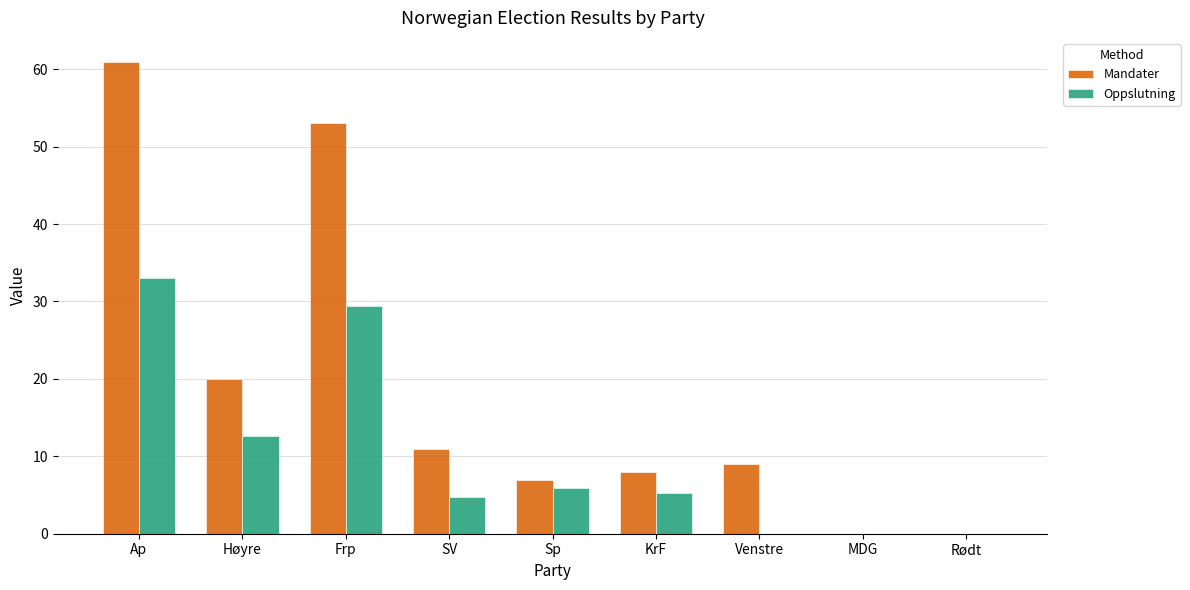

Reading left to right, list all the values displayed in this chart.

Mandater: Ap=61.0	Høyre=20.0	Frp=53.0	SV=11.0	Sp=7.0	KrF=8.0	Venstre=9.0	MDG=0.0	Rødt=0.0
Oppslutning: Ap=33.0	Høyre=12.6	Frp=29.4	SV=4.7	Sp=5.9	KrF=5.2	Venstre=0.0	MDG=0.0	Rødt=0.0